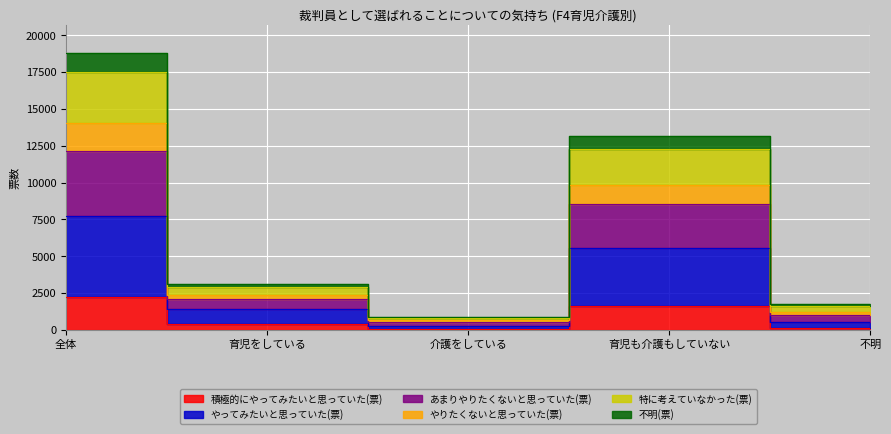

In あまりやりたくないと思っていた(票), how many points are lower than both neighbors (excluding endpoints)?

1